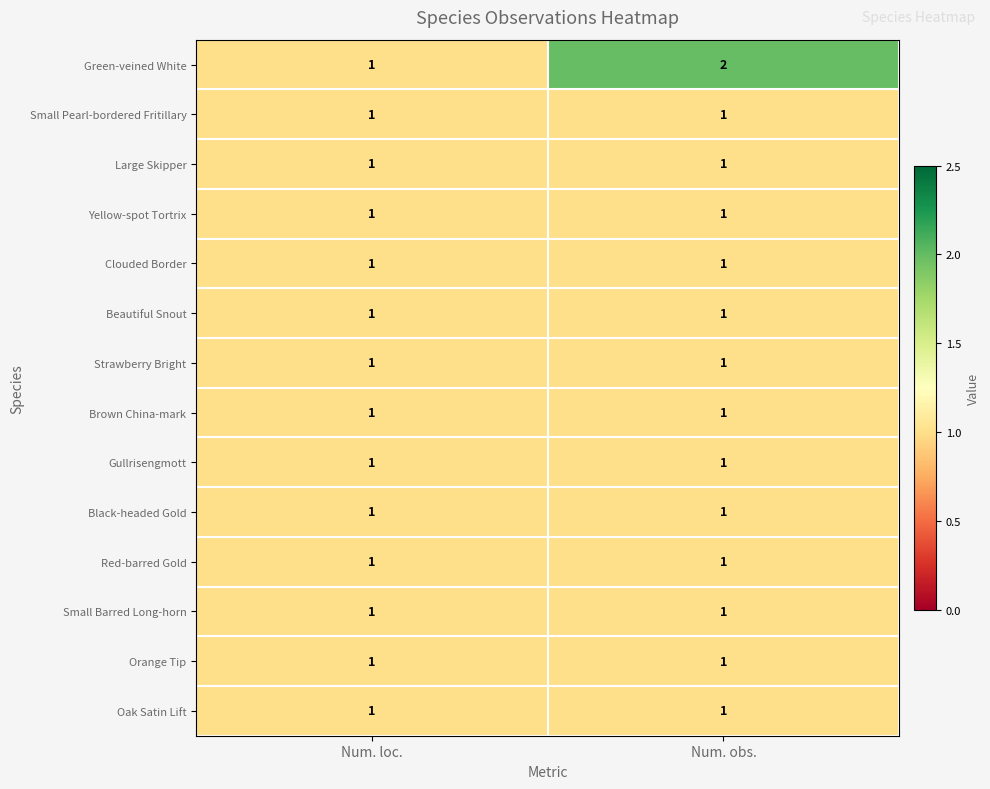

Which series has the widest spread of values?

Green-veined White